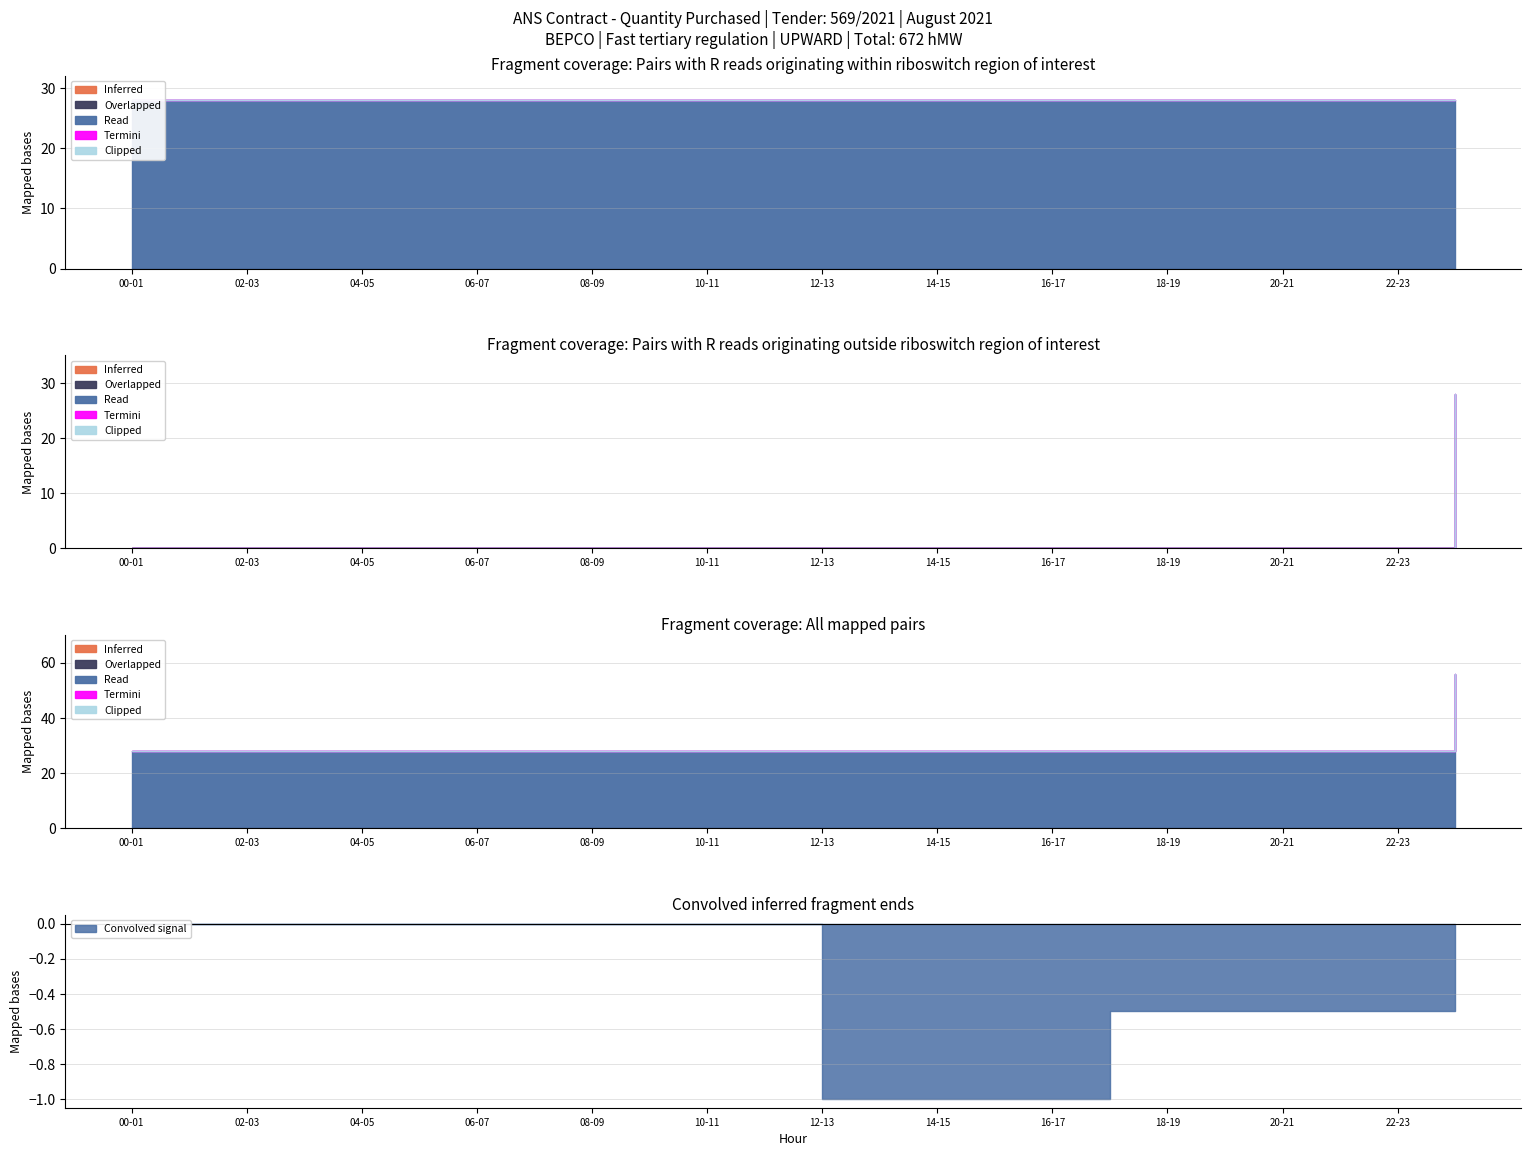

What is the spread (max minus min) of values at 16-17?

28